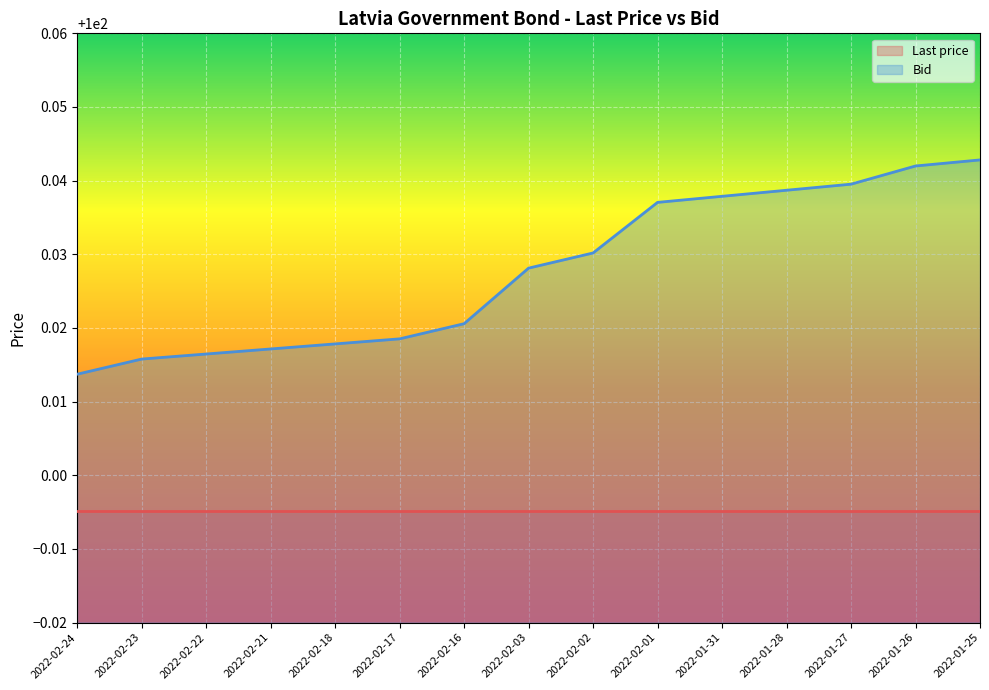

What value does the data have at 2022-02-17?

100.0